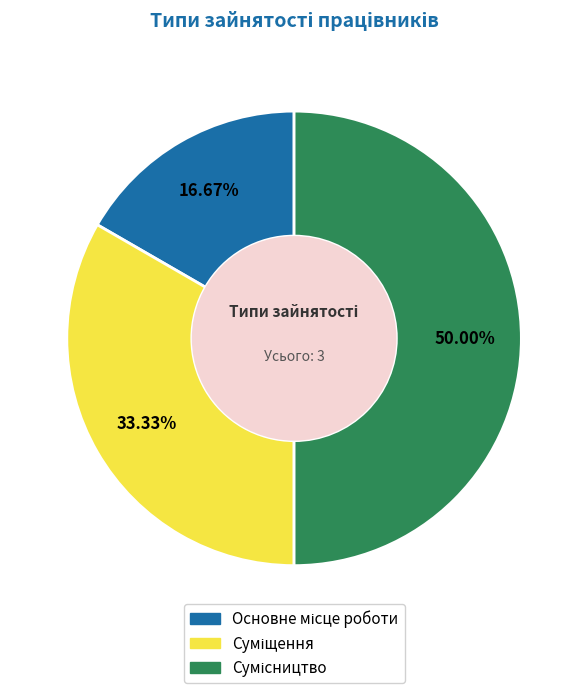

What percentage do Основне місце роботи and Сумісництво together represent?

66.7%